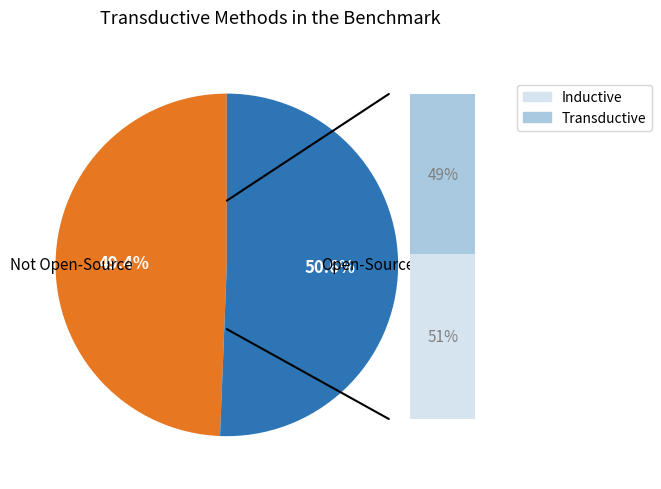

Does any single category account for the majority?

No